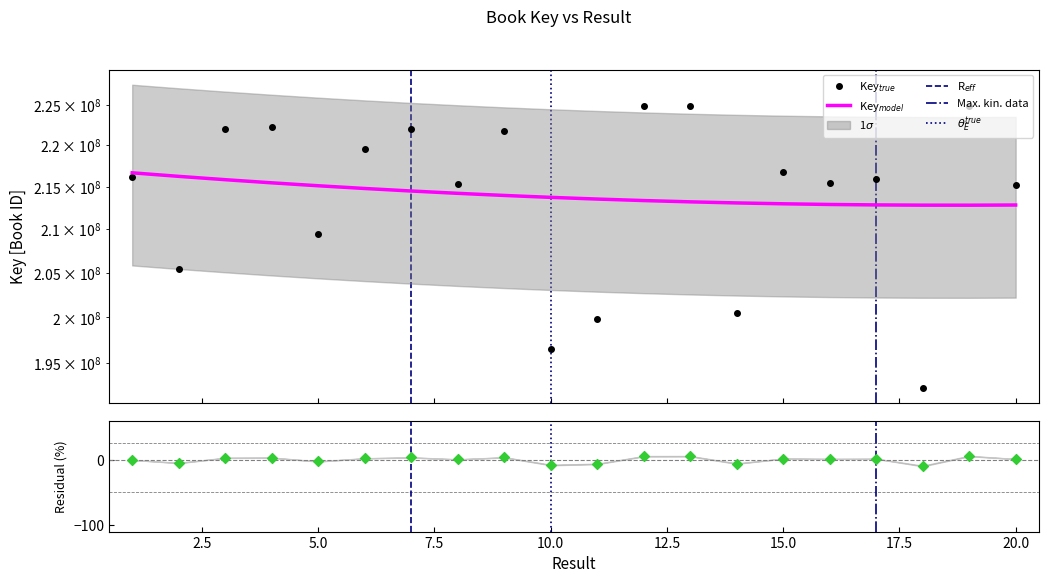

Approximately how many times larger is the value at 20 compared to 6?

1.0